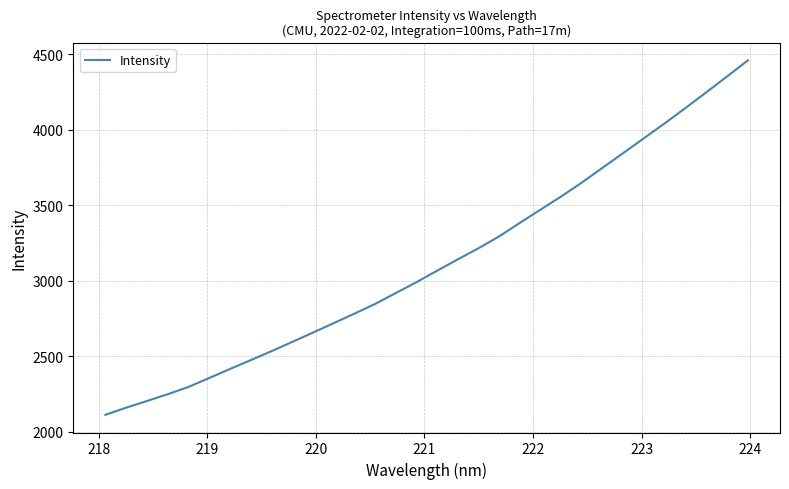

What is the smallest value displayed?

2112.6